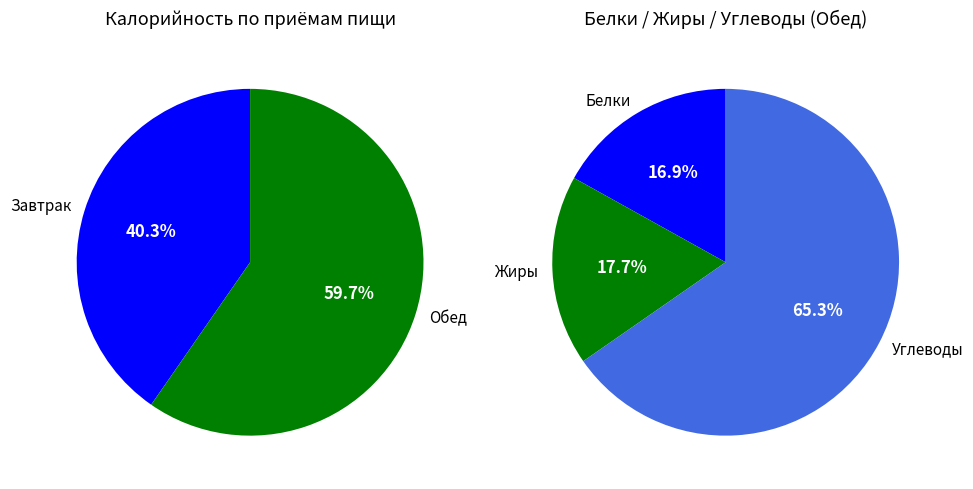

Combined, what portion of the pie is Завтрак and Обед?

100.0%